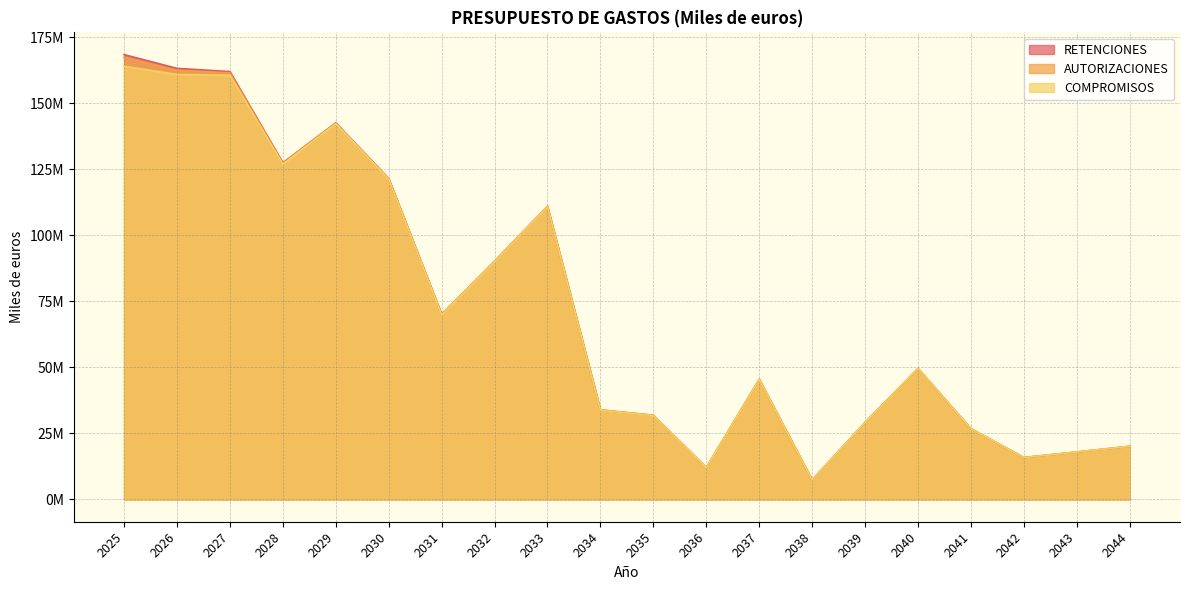

True or false: COMPROMISOS and RETENCIONES intersect in this chart.

False